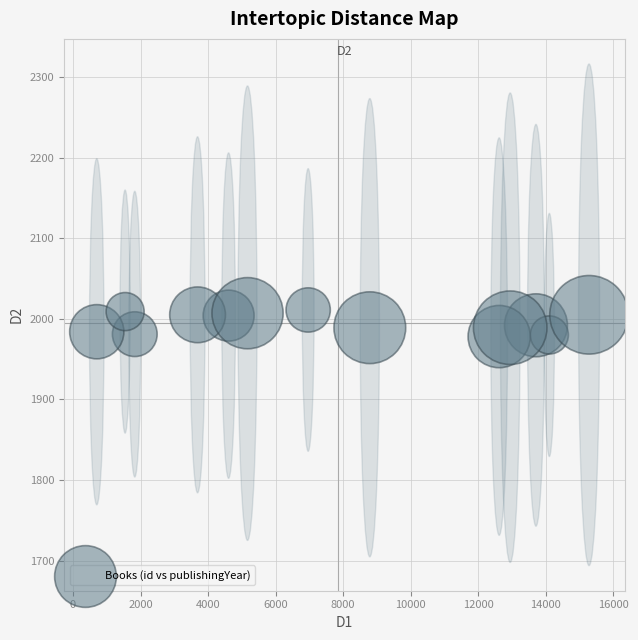

What is the range of X values (max minus min)?

14573